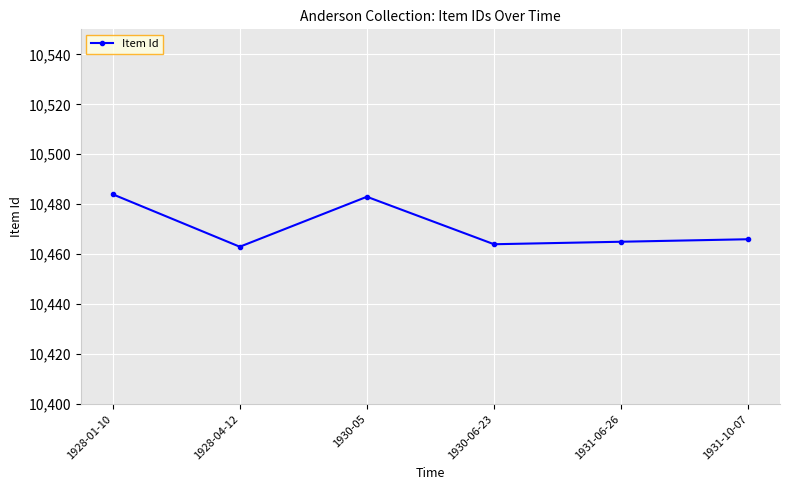

What is the value of the 4th point from the left?

10464